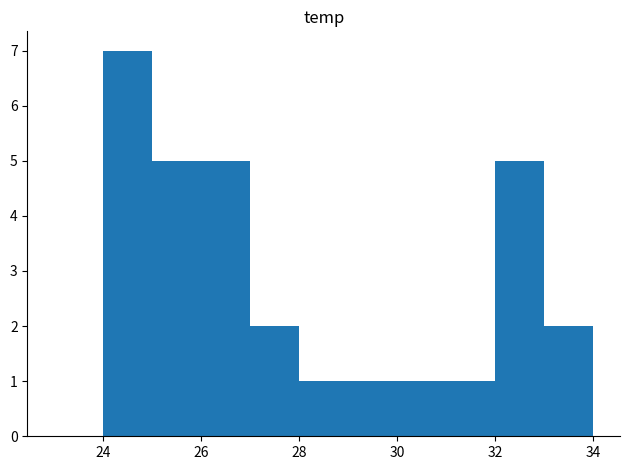

What is the maximum value shown in the chart?

7